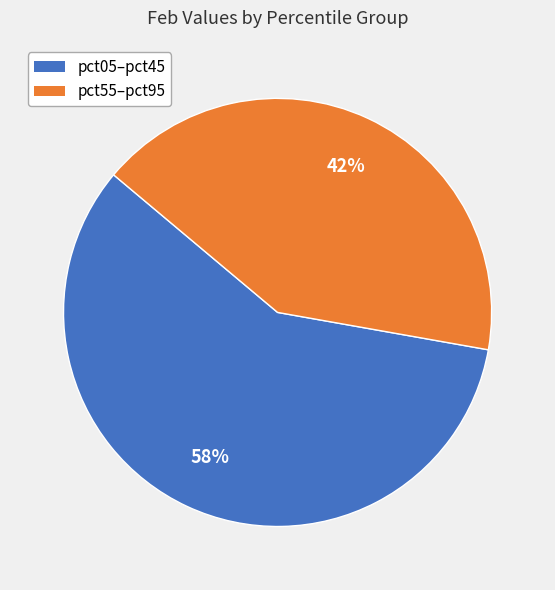

To the nearest percent, what is the average slice percentage?

50%